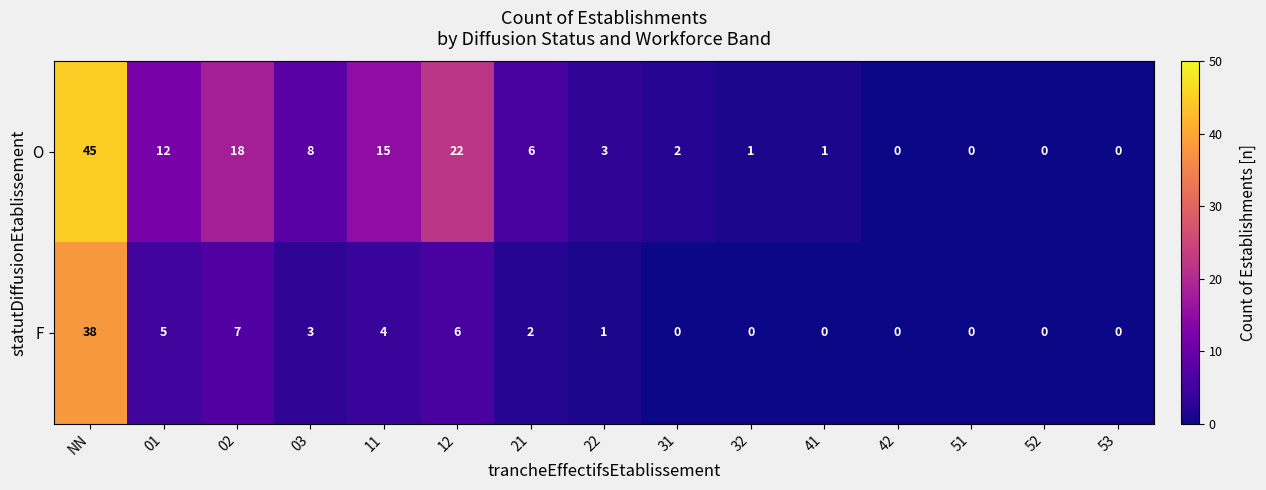

What is the greatest value displayed?

45